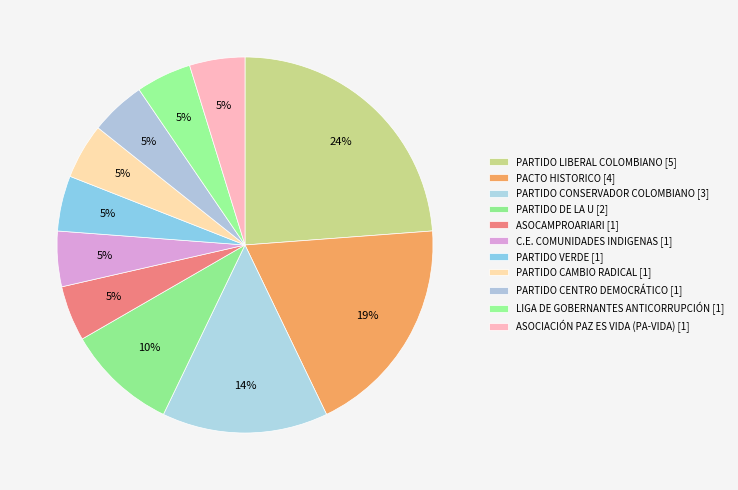

Does PACTO HISTORICO represent more than half of the total?

No